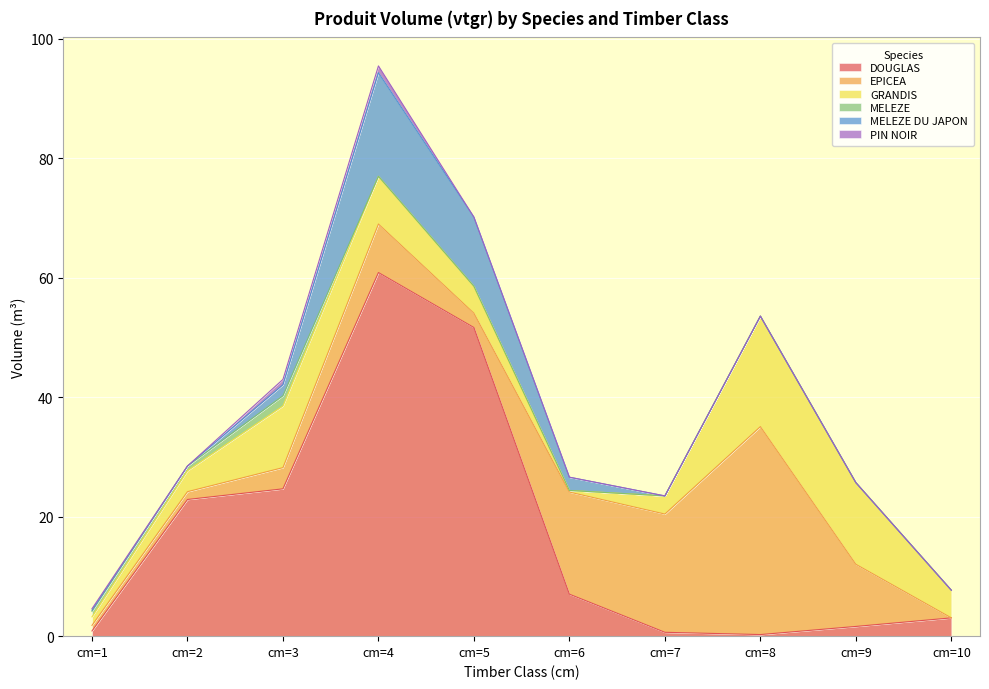

True or false: PIN NOIR has a value of -0.7 at cm=10.

False